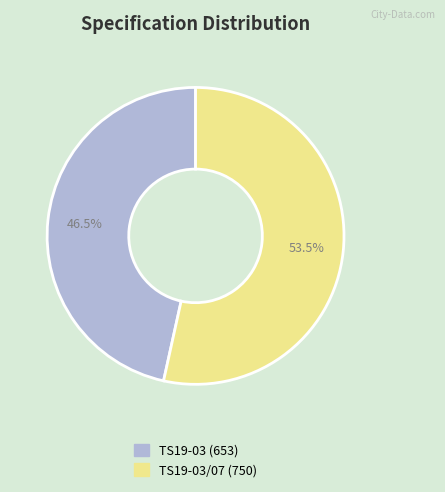

Is there any slice that represents more than half of the pie?

Yes